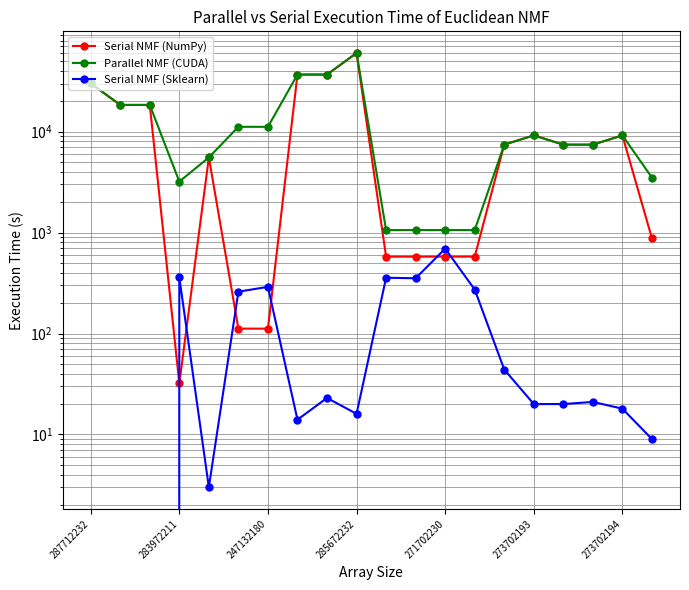

True or false: Serial NMF (NumPy) and Parallel NMF (CUDA) cross at least once.

False